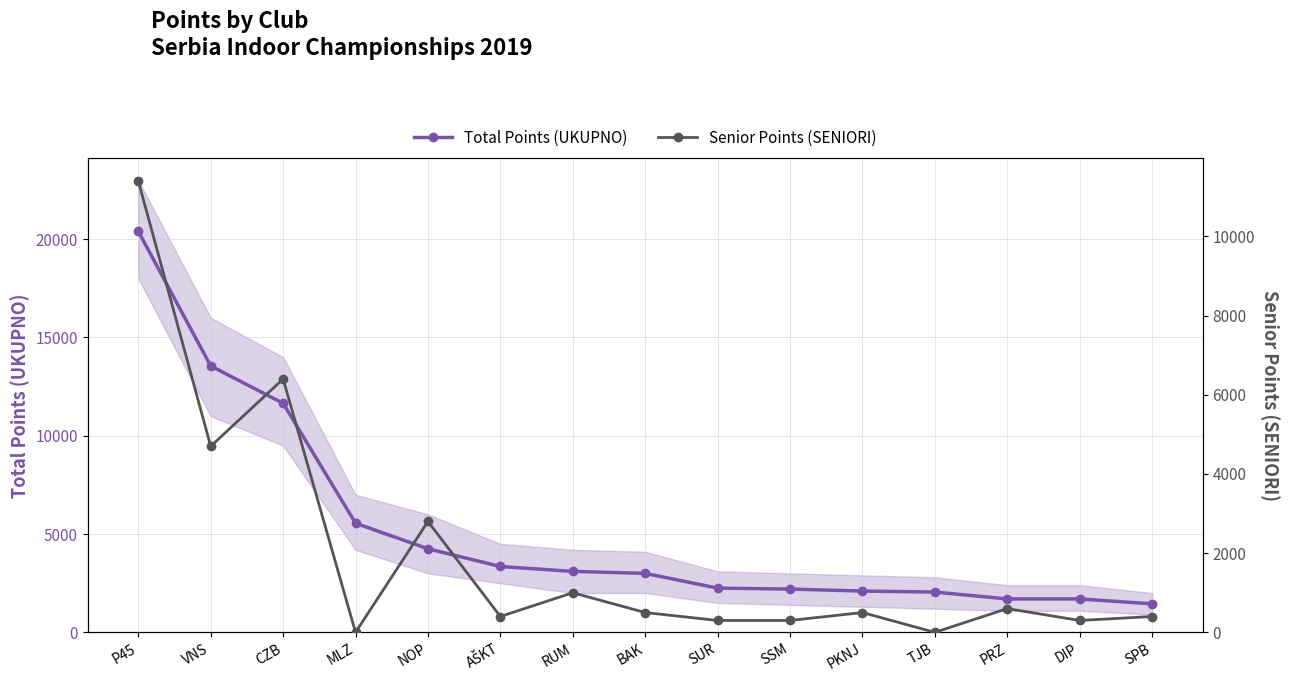

What is the sum of all Senior Points (SENIORI) values?

29600